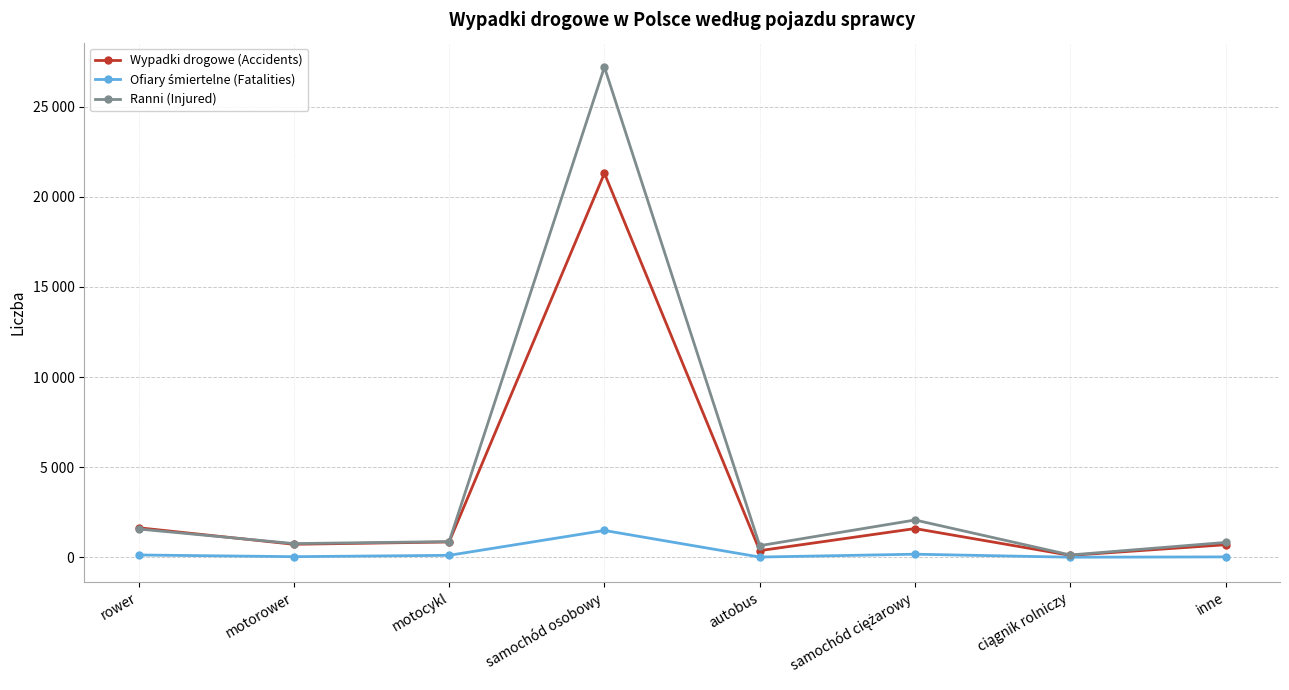

What is the highest value of the Ranni (Injured) series?

27189